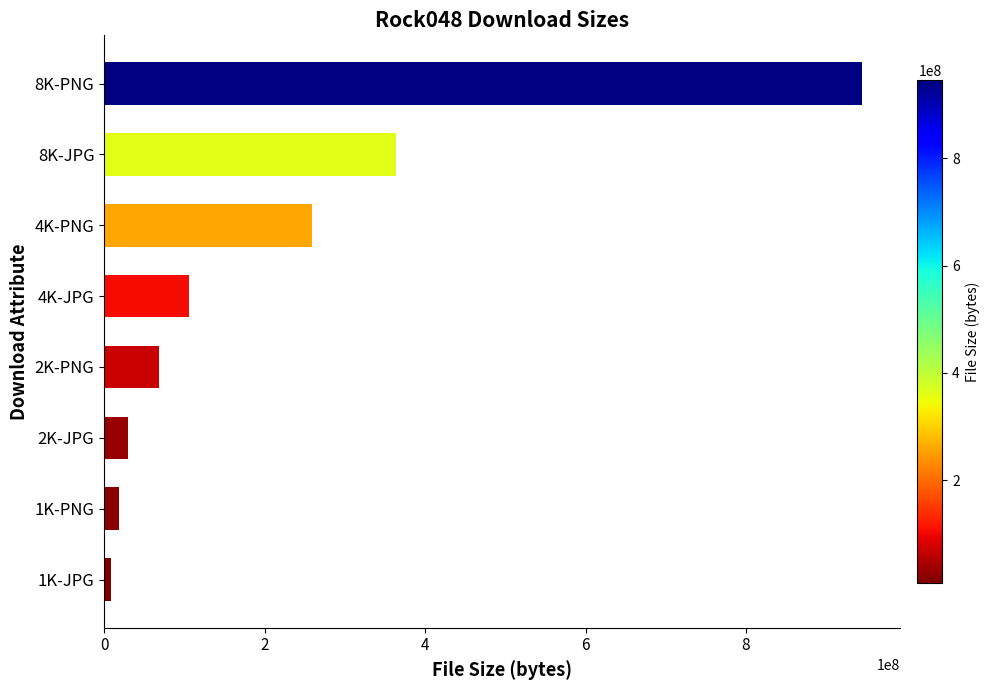

How many series are shown in this chart?

1